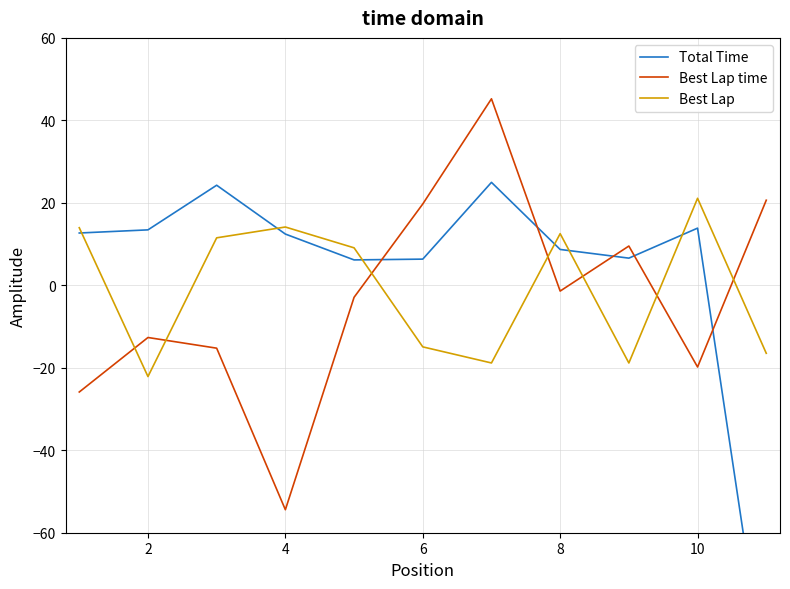

True or false: Best Lap time and Best Lap cross at least once.

True